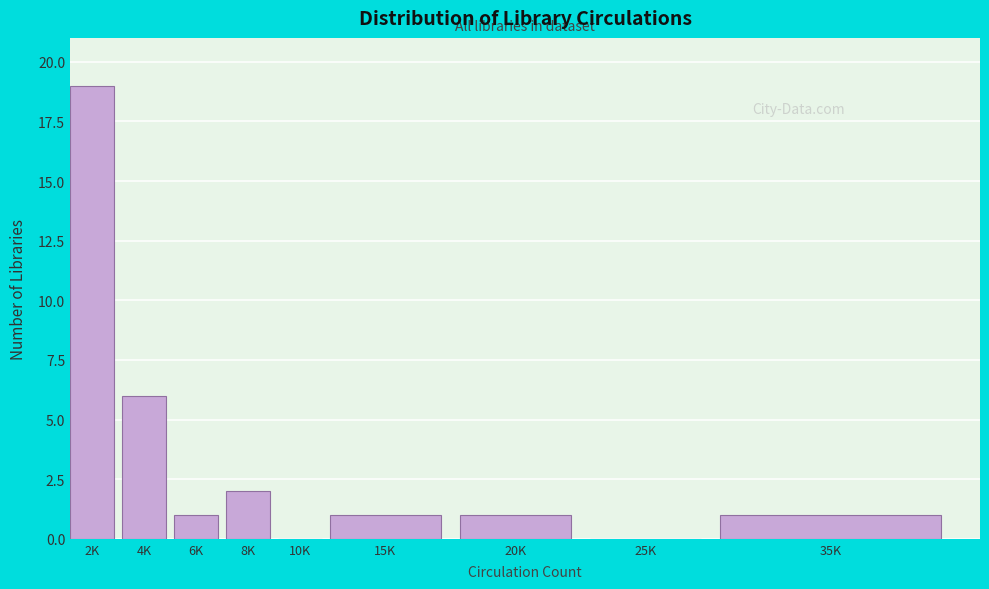

Reading left to right, extract all data points from this chart.

2K=19	4K=6	6K=1	8K=2	10K=0	15K=1	20K=1	25K=0	35K=1